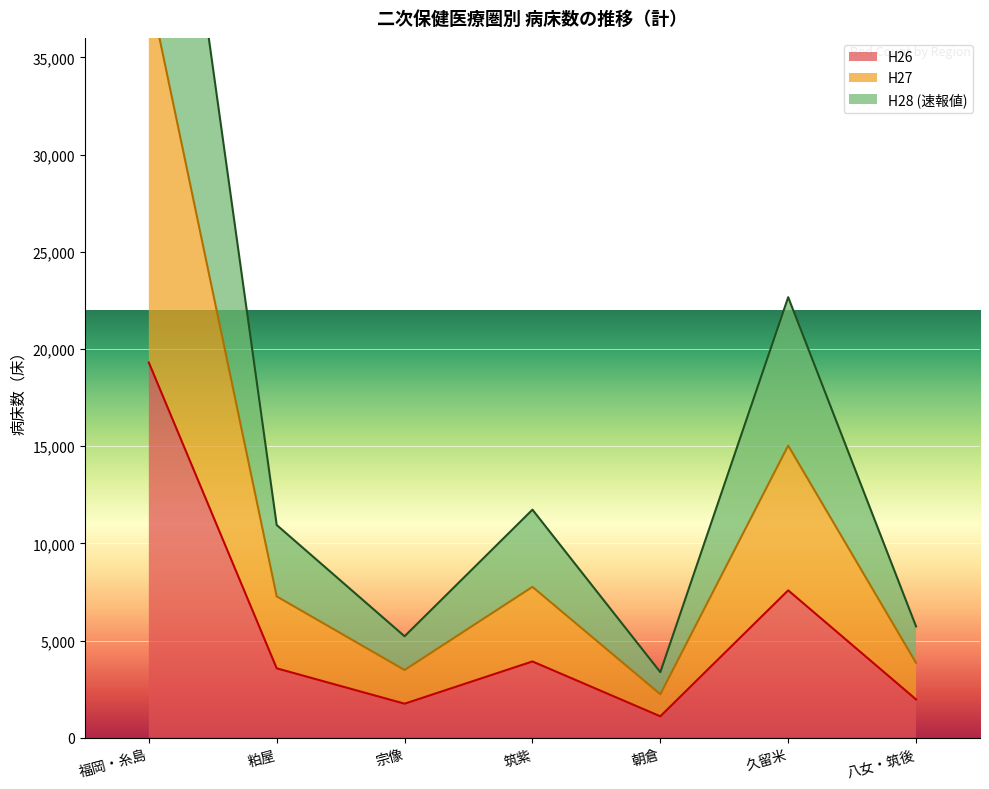

Which series changed the most between 福岡・糸島 and 粕屋?

H28 (速報値)